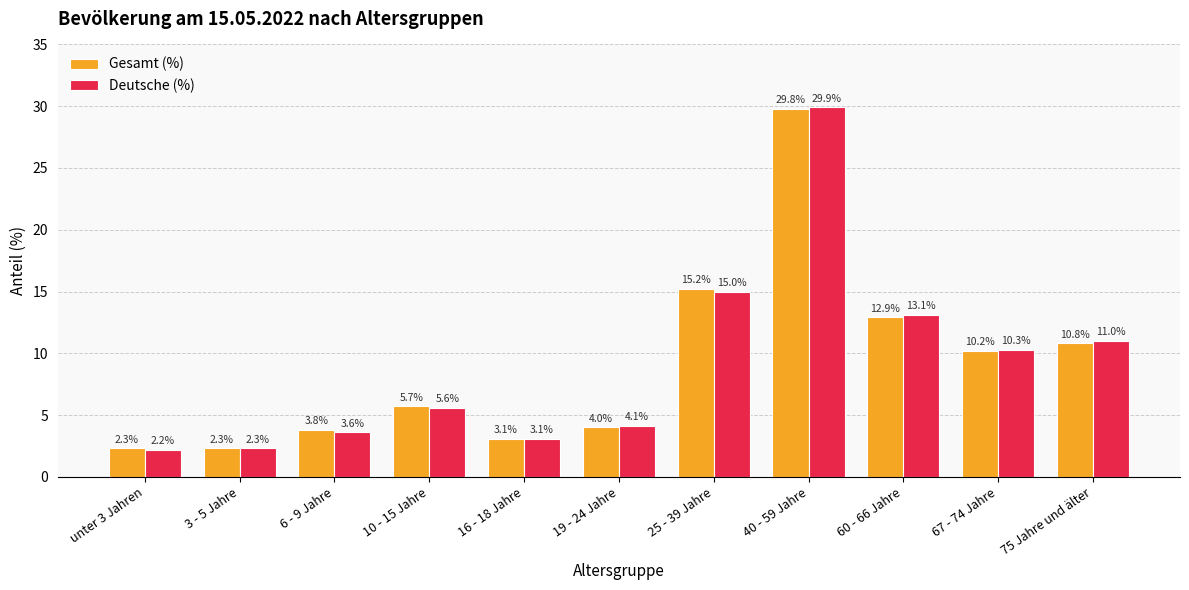

Which series has the largest range (max minus min)?

Deutsche (%)